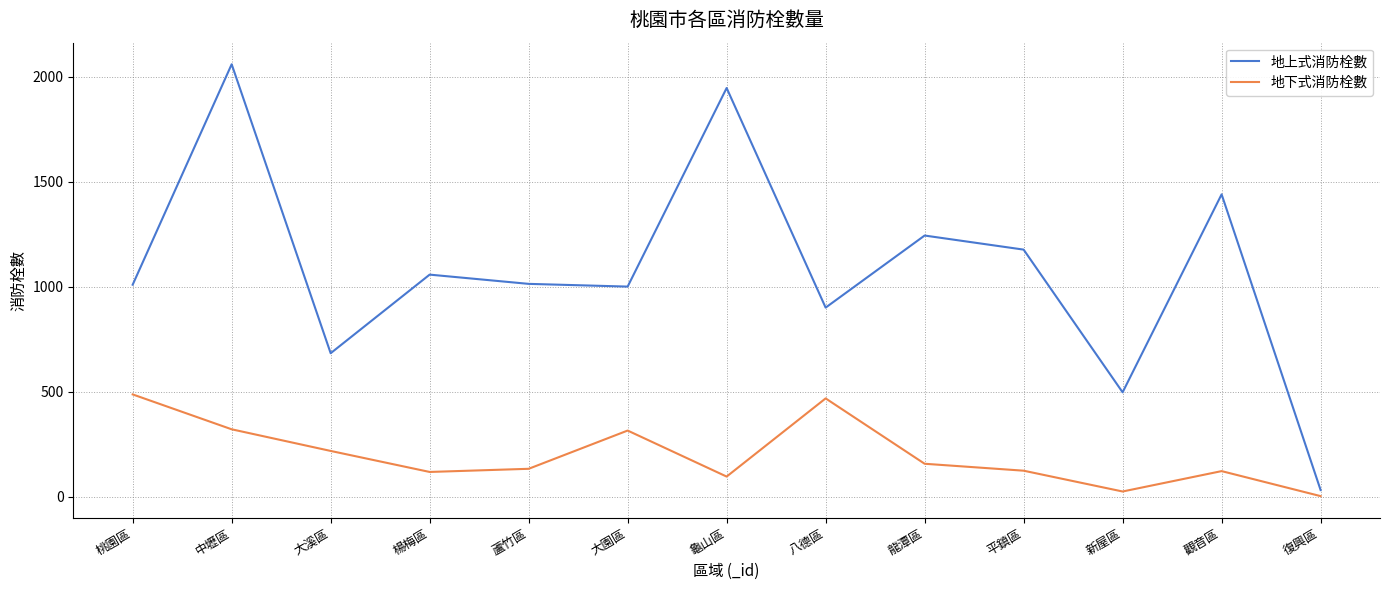

True or false: 地上式消防栓數 and 地下式消防栓數 intersect in this chart.

False